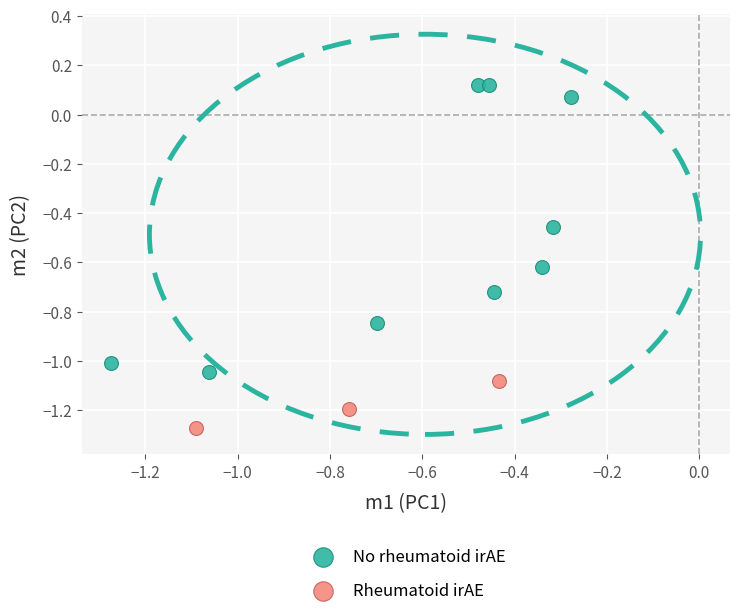

Which series contains the highest Y value?

No rheumatoid irAE